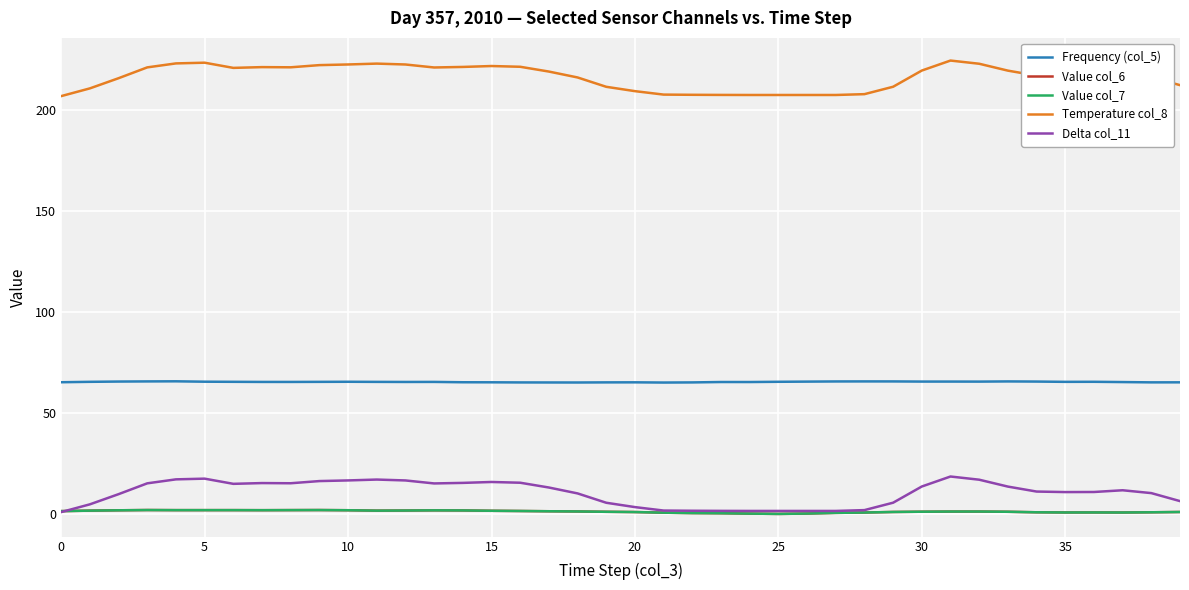

True or false: Frequency (col_5) and Value col_7 cross at least once.

False